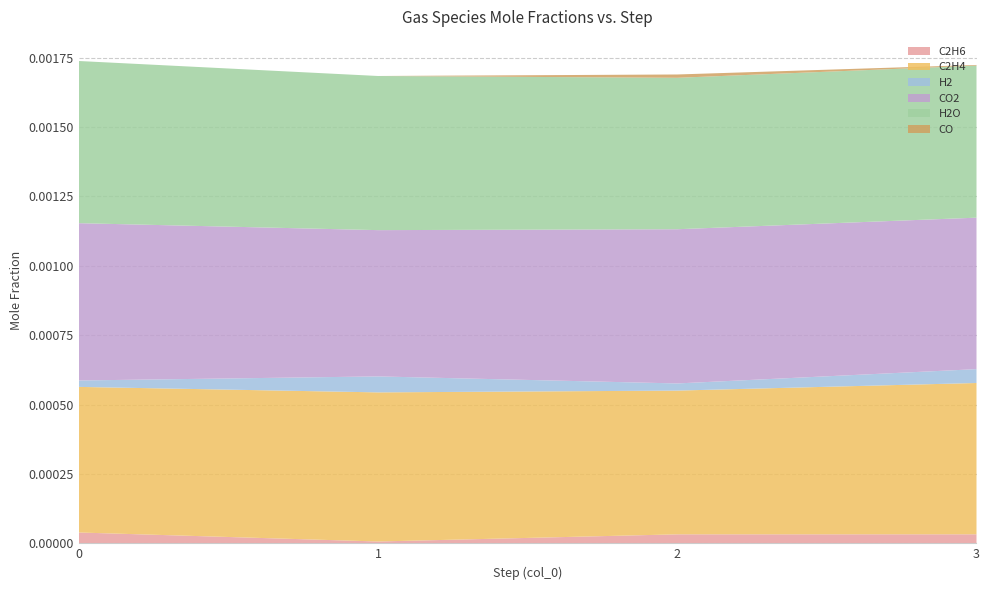

Reading left to right, list all the values displayed in this chart.

C2H6: 0.0	0.0	0.0	0.0
C2H4: 0.0	0.0	0.0	0.0
H2: 0.0	0.0	0.0	0.0
CO2: 0.0	0.0	0.0	0.0
H2O: 0.0	0.0	0.0	0.0
CO: 0.0	0.0	0.0	0.0